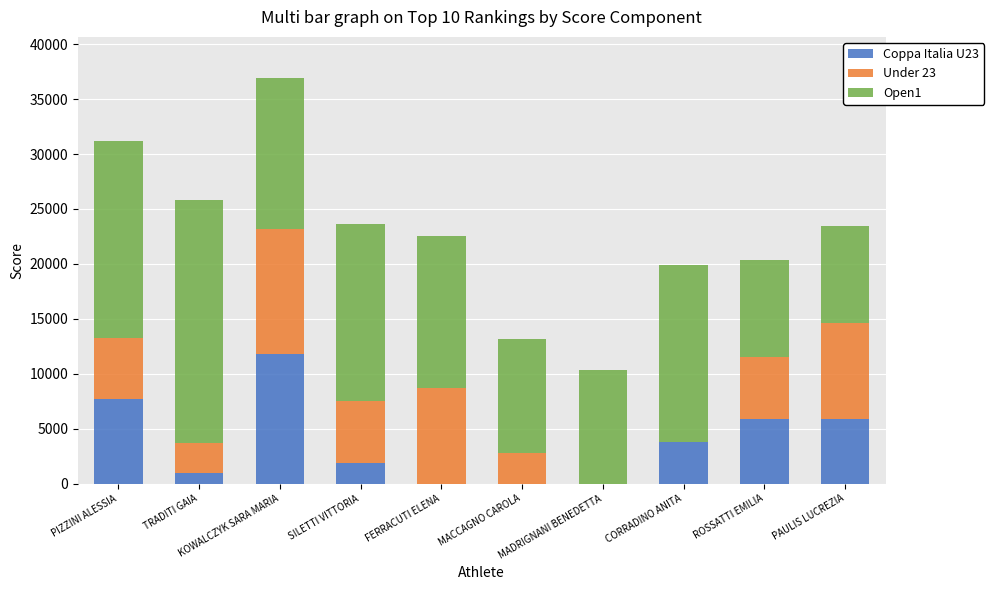

How many values in the Coppa Italia U23 series exceed 3776?

5